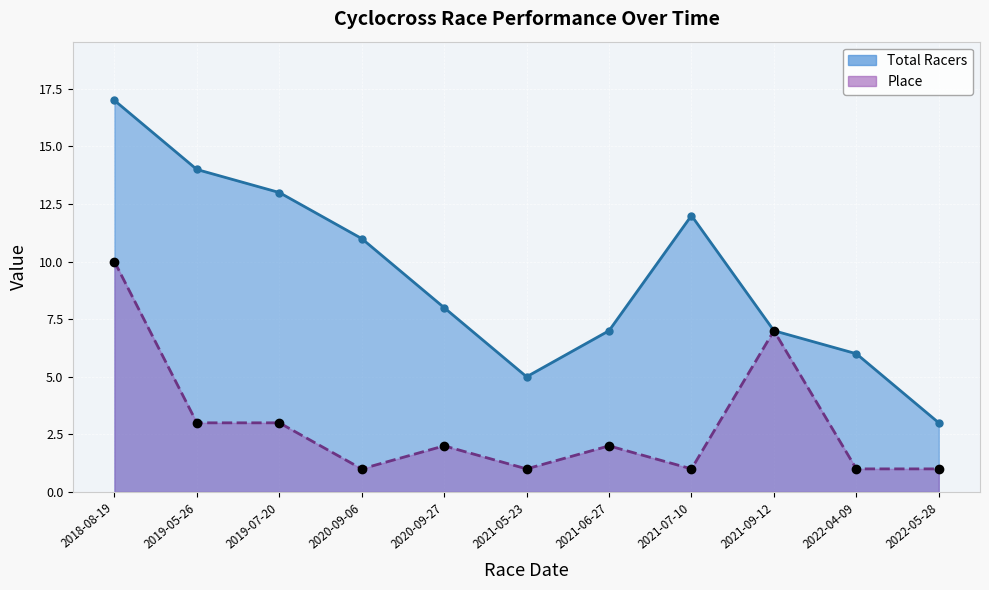

Where is the first local maximum for Place?

2020-09-27